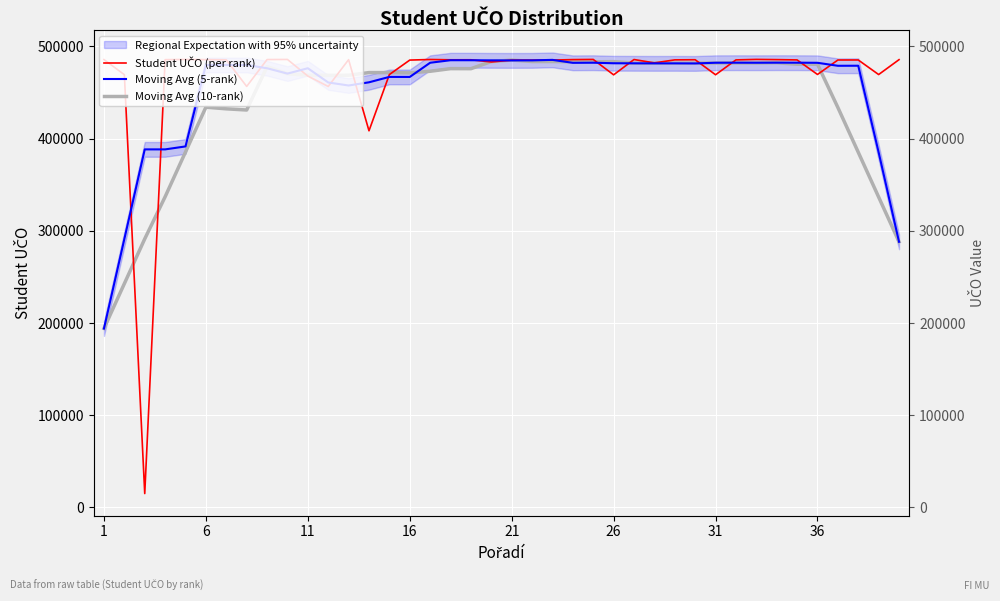

How many values in the Student UČO (per rank) series exceed 485208?

19